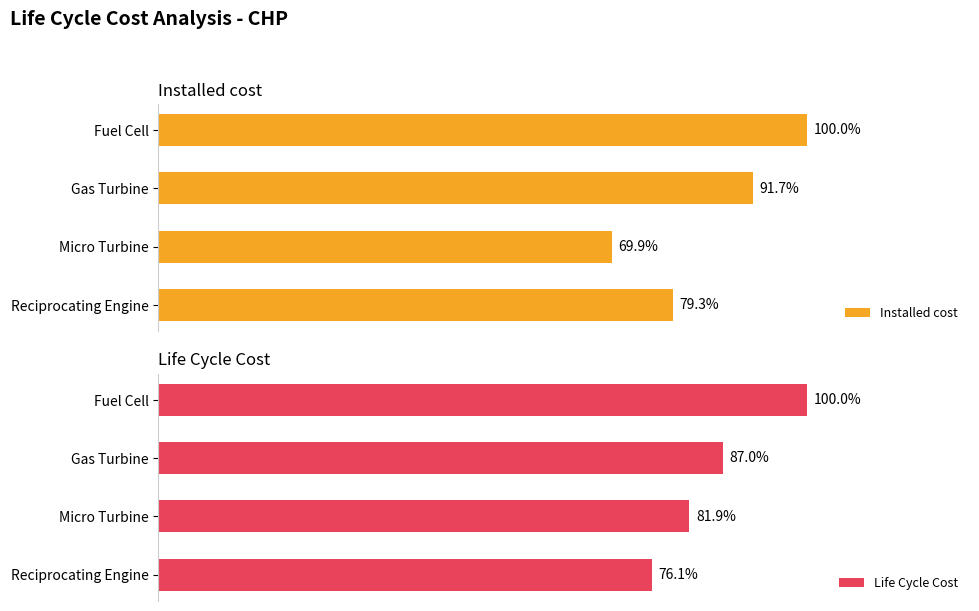

Rank the series by their average value, from highest to lowest.

Life Cycle Cost, Installed cost